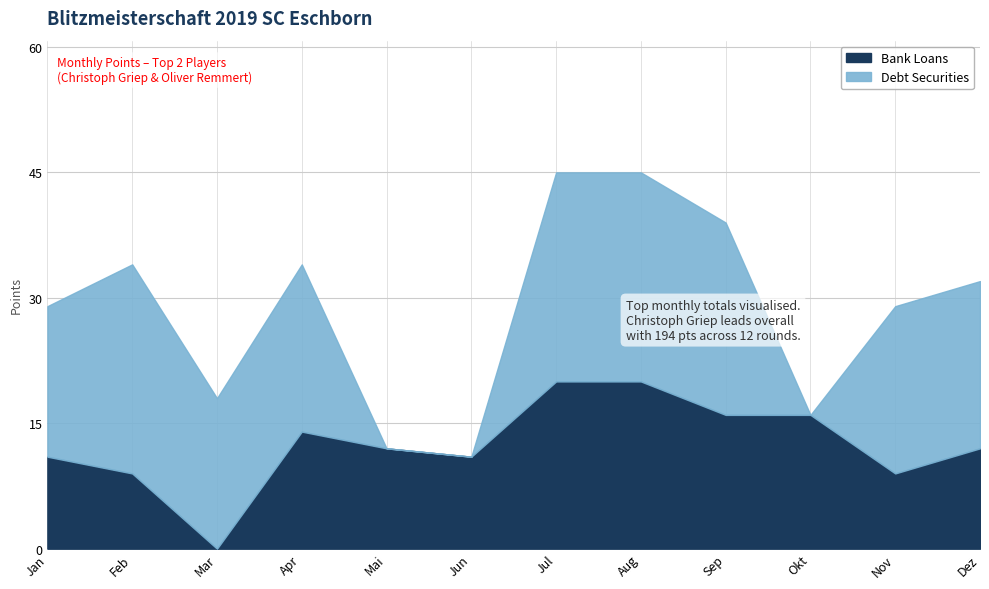

Does the chart have visible grid lines?

Yes